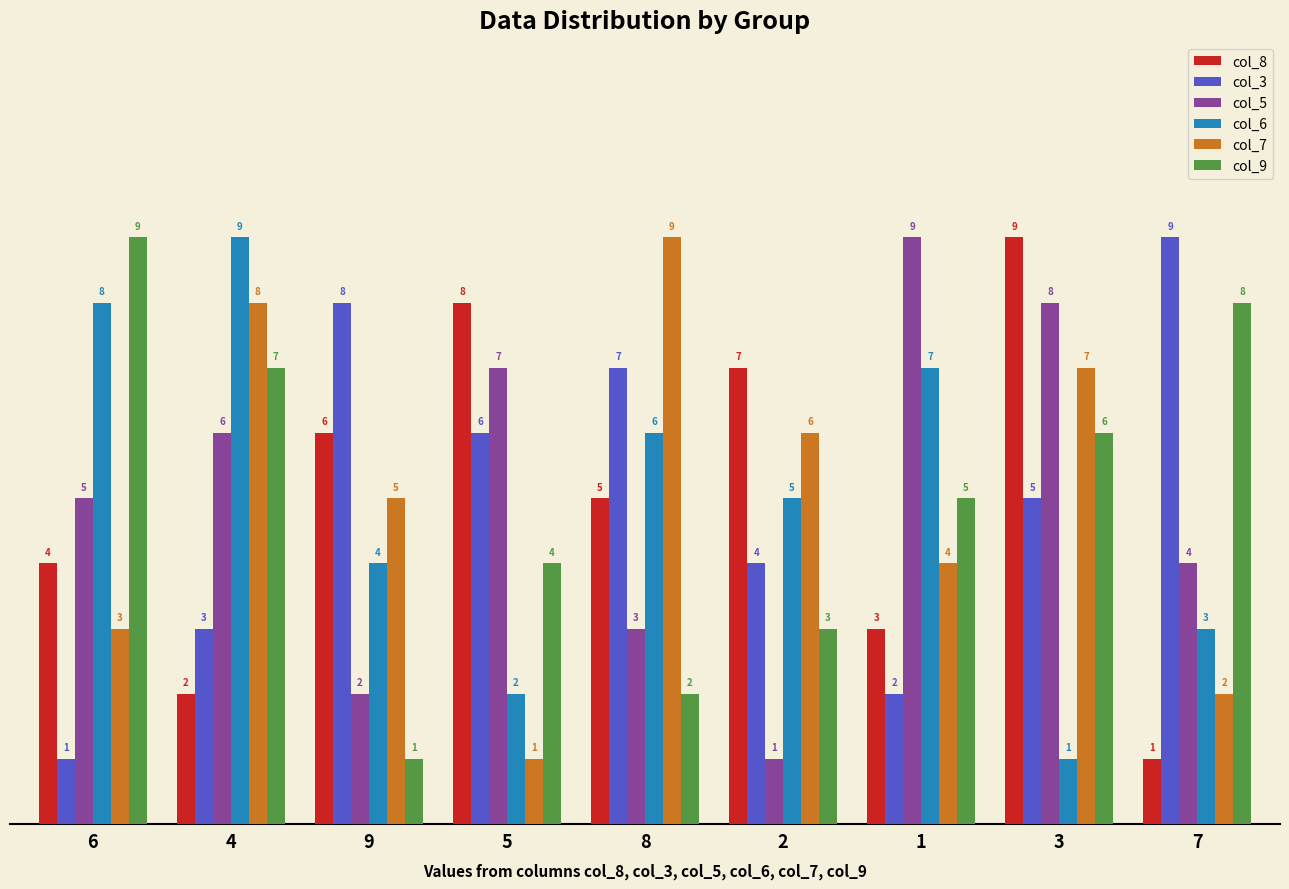

True or false: col_5 has a value of 2 at 7.

False